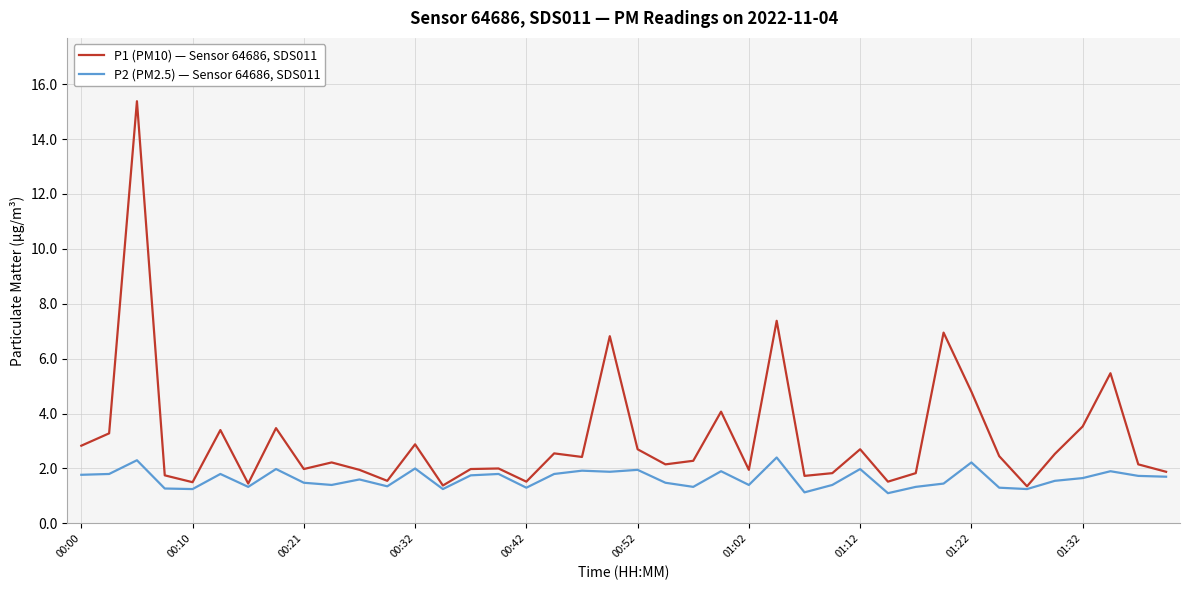

Is this an area chart (filled region under the line)?

No